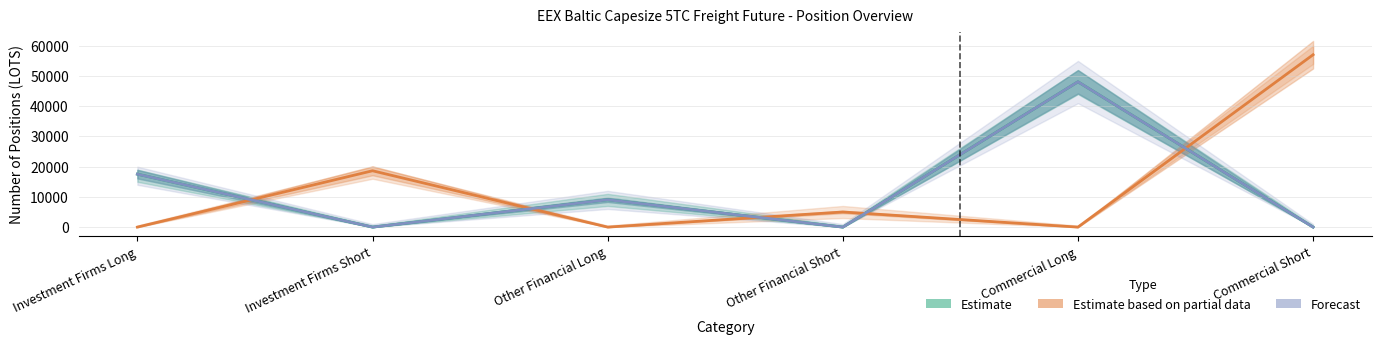

After their last crossing, which series has the higher values: Estimate or Estimate based on partial data?

Estimate based on partial data